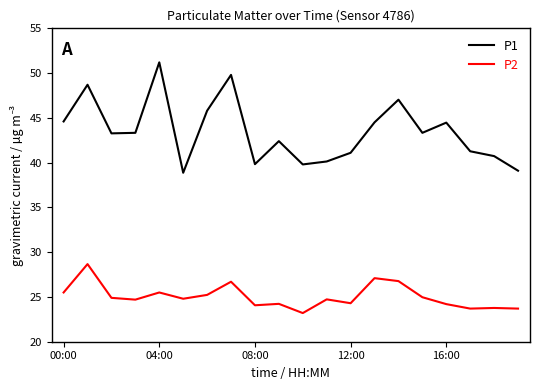

Rank the series by their average value, from lowest to highest.

P2, P1